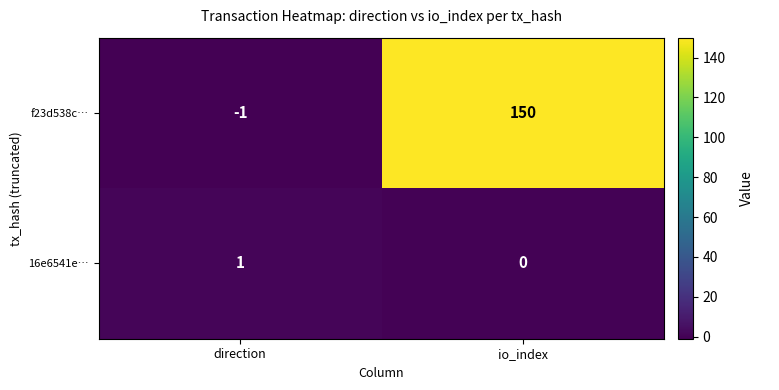

What is the sum of all f23d538c… values?

149